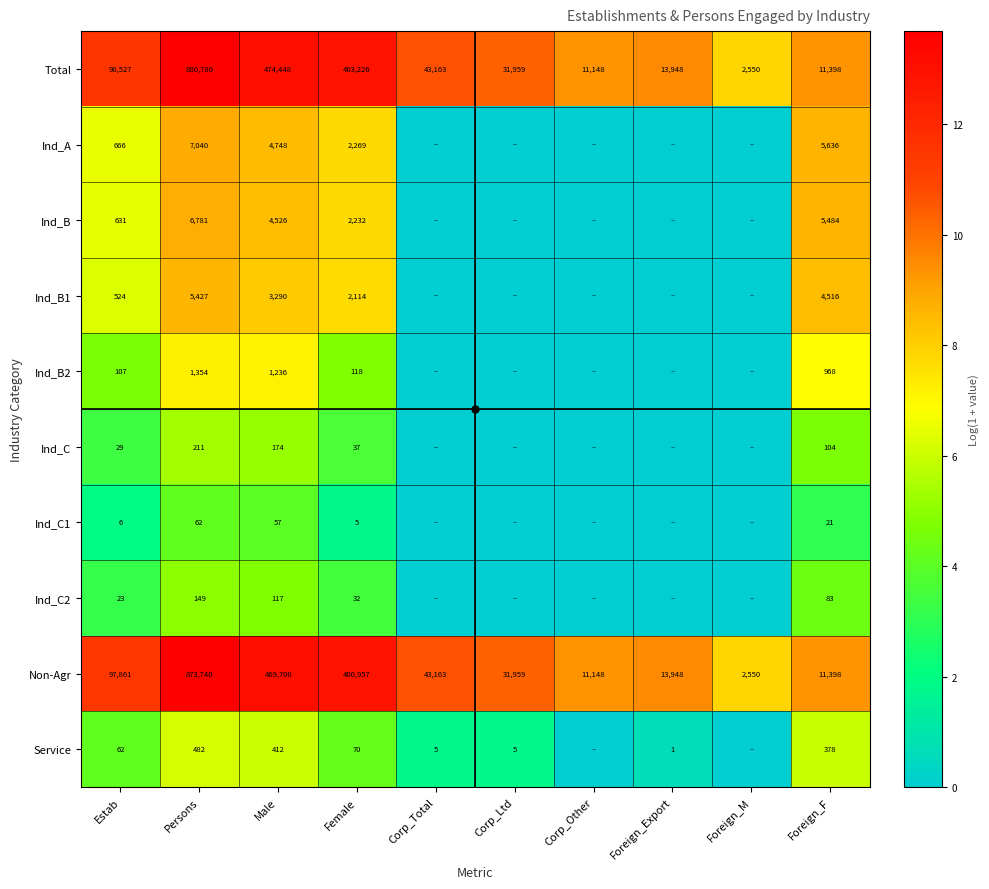

Which series changed the most between Persons and Corp_Total?

Ind_A